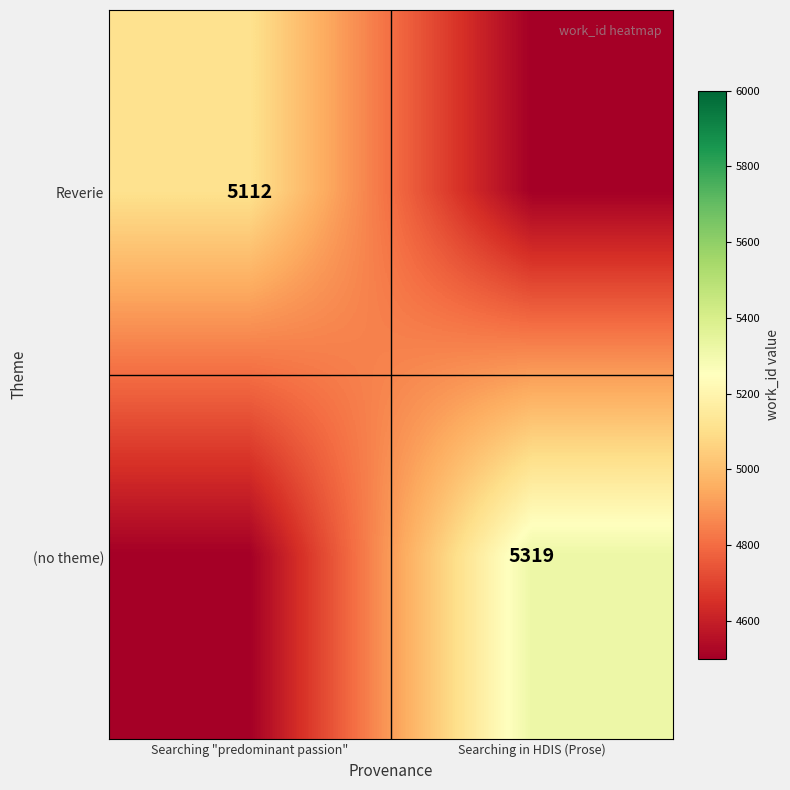

The value of Reverie at Searching "predominant passion" is 1101. True or false?

False